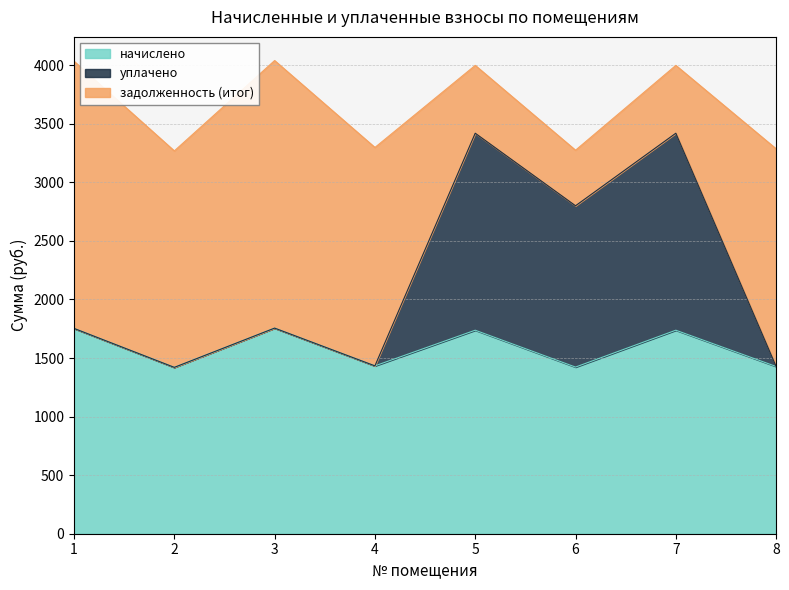

What is the total value across all series at 3?

4039.9